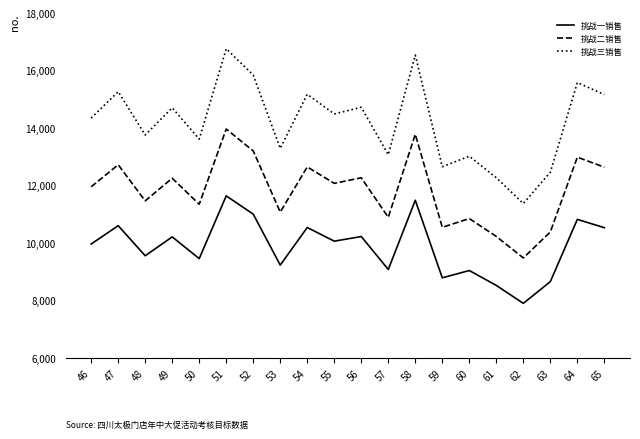

Which series has the widest spread of values?

挑战三销售